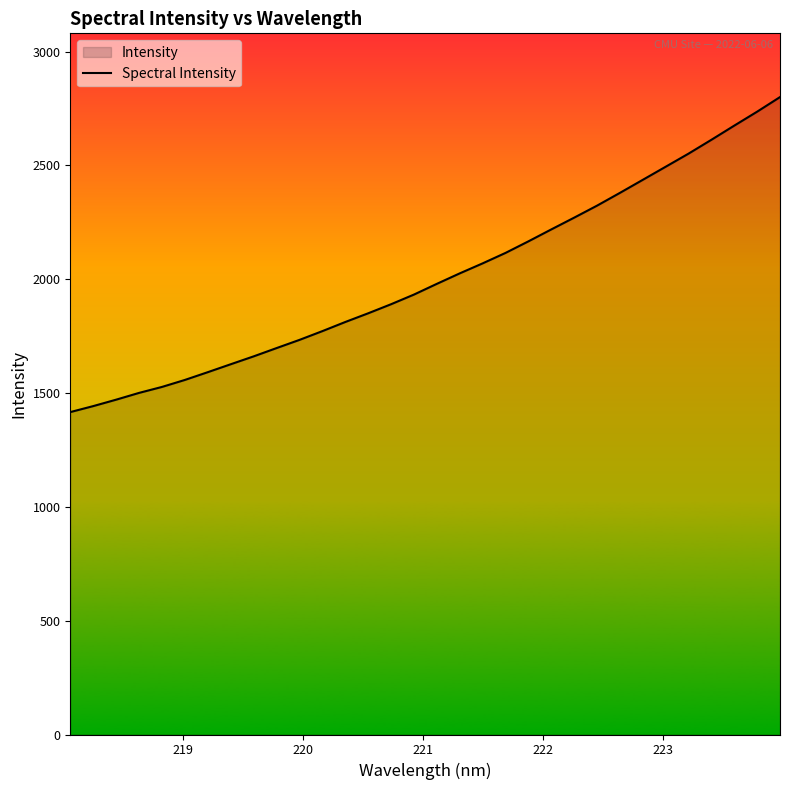

What is the average value?

2010.8